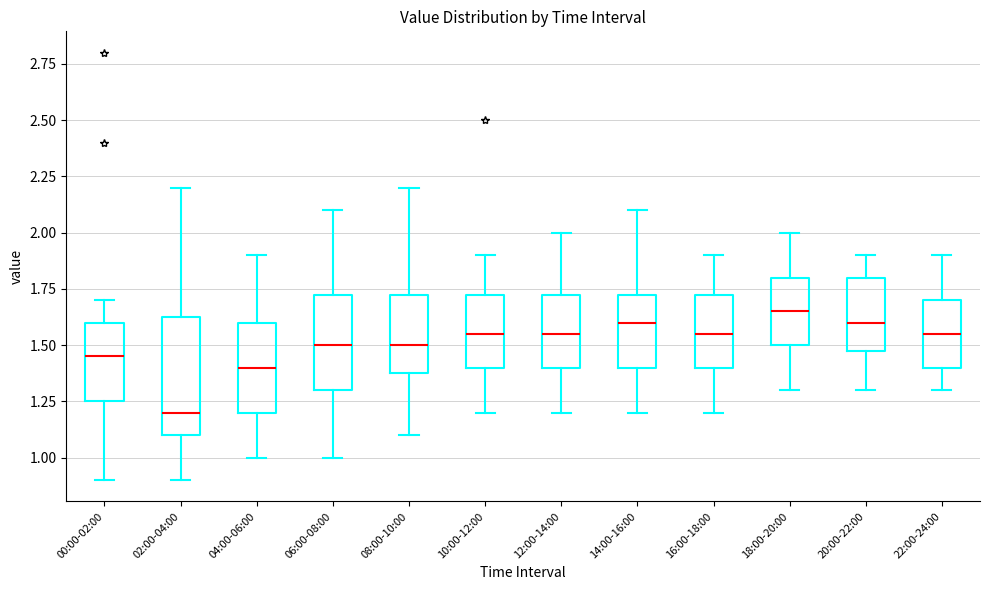

Reading left to right, transcribe this box plot: for each box, give where its median line is, the range the box spans, and where its two whiskers end, as read against the y-axis. The values are not printed on the chart, so give them approximately, as read against the axis.

00:00-02:00: median 1.45, box 1.25 to 1.60, whiskers 0.90 to 1.70
02:00-04:00: median 1.20, box 1.10 to 1.65, whiskers 0.90 to 2.20
04:00-06:00: median 1.40, box 1.20 to 1.60, whiskers 1.00 to 1.90
06:00-08:00: median 1.50, box 1.30 to 1.75, whiskers 1.00 to 2.10
08:00-10:00: median 1.50, box 1.40 to 1.75, whiskers 1.10 to 2.20
10:00-12:00: median 1.55, box 1.40 to 1.75, whiskers 1.20 to 1.90
12:00-14:00: median 1.55, box 1.40 to 1.75, whiskers 1.20 to 2.00
14:00-16:00: median 1.60, box 1.40 to 1.75, whiskers 1.20 to 2.10
16:00-18:00: median 1.55, box 1.40 to 1.75, whiskers 1.20 to 1.90
18:00-20:00: median 1.65, box 1.50 to 1.80, whiskers 1.30 to 2.00
20:00-22:00: median 1.60, box 1.50 to 1.80, whiskers 1.30 to 1.90
22:00-24:00: median 1.55, box 1.40 to 1.70, whiskers 1.30 to 1.90